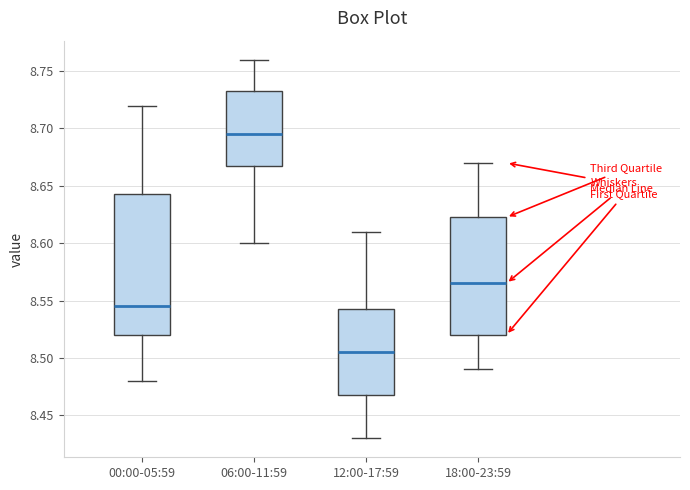

Reading left to right, read every box against the y-axis: the position of its median line, the range the box covers, and the ends of its whiskers. The values are not printed on the chart, so give them approximately, as read against the axis.

00:00-05:59: median 8.545, box 8.520 to 8.645, whiskers 8.480 to 8.720
06:00-11:59: median 8.695, box 8.670 to 8.735, whiskers 8.600 to 8.760
12:00-17:59: median 8.505, box 8.470 to 8.545, whiskers 8.430 to 8.610
18:00-23:59: median 8.565, box 8.520 to 8.625, whiskers 8.490 to 8.670